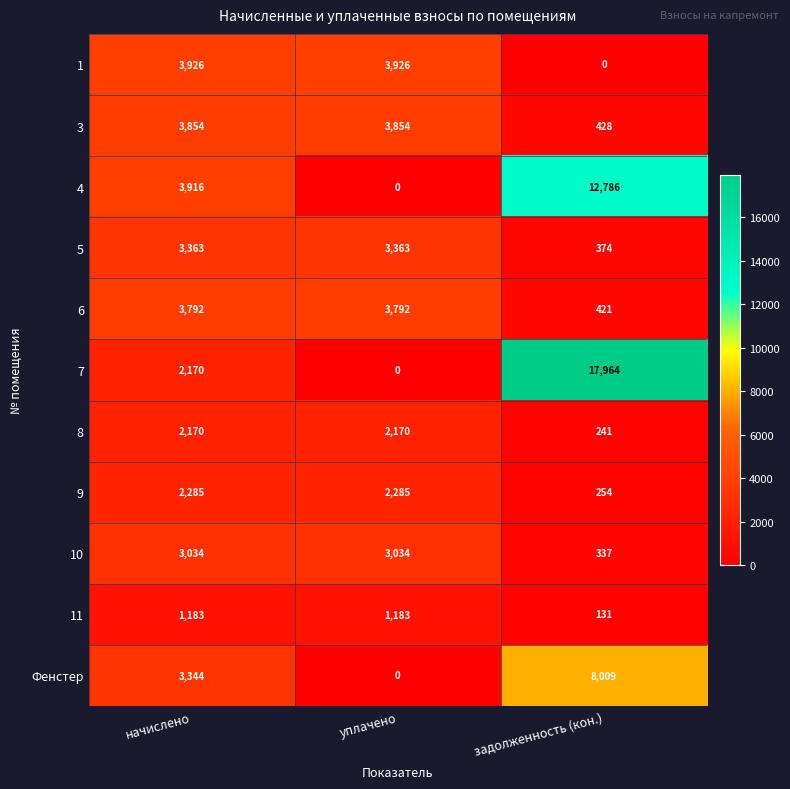

At задолженность (кон.), list the series in order from largest to smallest.

7, 4, Фенстер, 3, 6, 5, 10, 9, 8, 11, 1